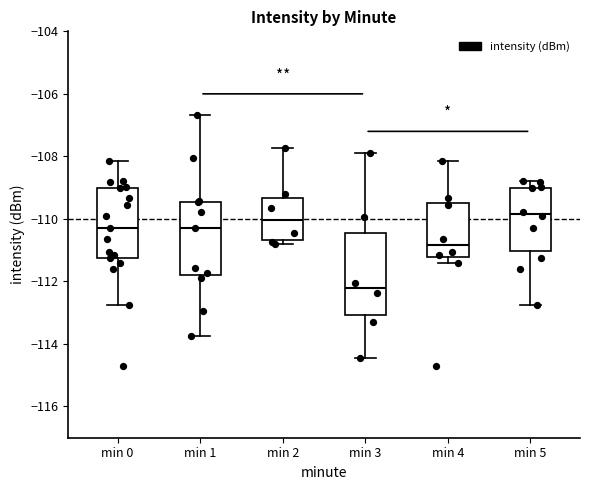

Reading left to right, read every box against the y-axis: the position of its median line, the range the box covers, and the ends of its whiskers. The values are not printed on the chart, so give them approximately, as read against the axis.

min 0: median -110.2, box -111.2 to -109.0, whiskers -112.8 to -108.2
min 1: median -110.2, box -111.8 to -109.4, whiskers -113.8 to -106.6
min 2: median -110.0, box -110.6 to -109.4, whiskers -110.8 to -107.8
min 3: median -112.2, box -113.0 to -110.4, whiskers -114.4 to -107.8
min 4: median -110.8, box -111.2 to -109.4, whiskers -111.4 to -108.2
min 5: median -109.8, box -111.0 to -109.0, whiskers -112.8 to -108.8